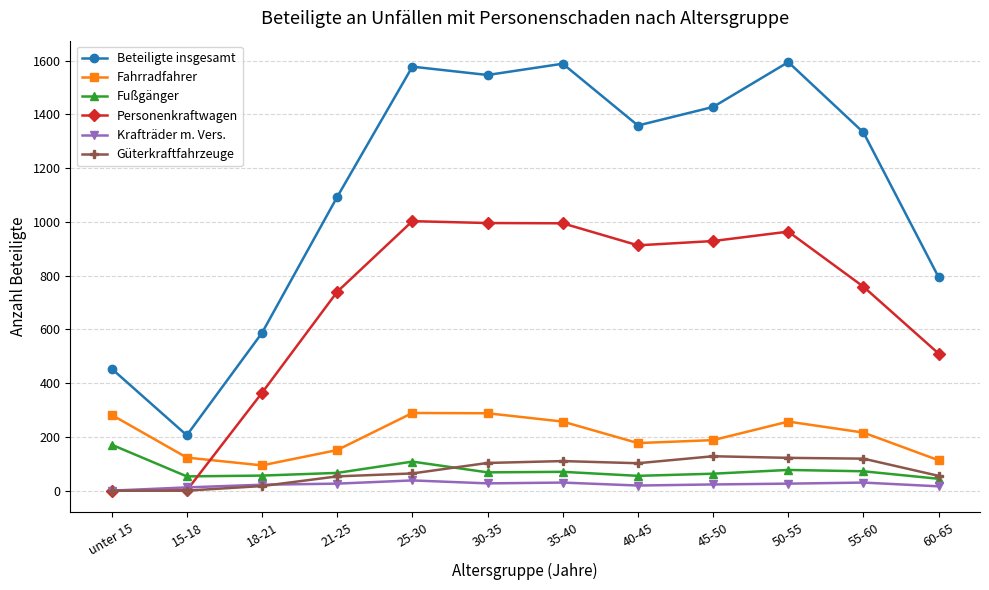

At how many categories does at least one series exceed 284?

11